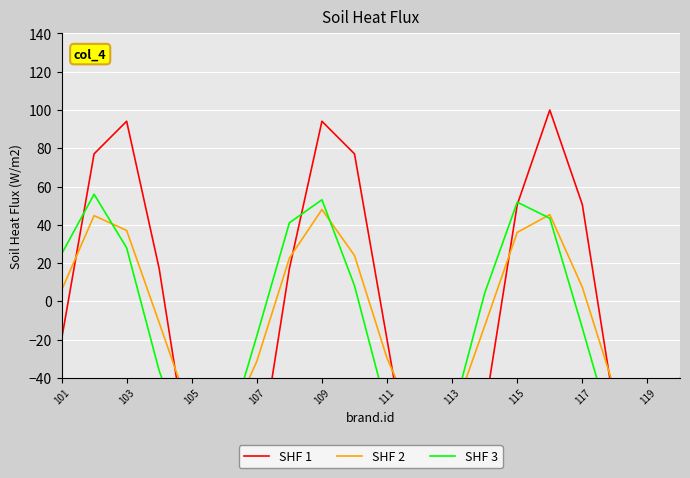

What is the greatest value displayed?

100.0